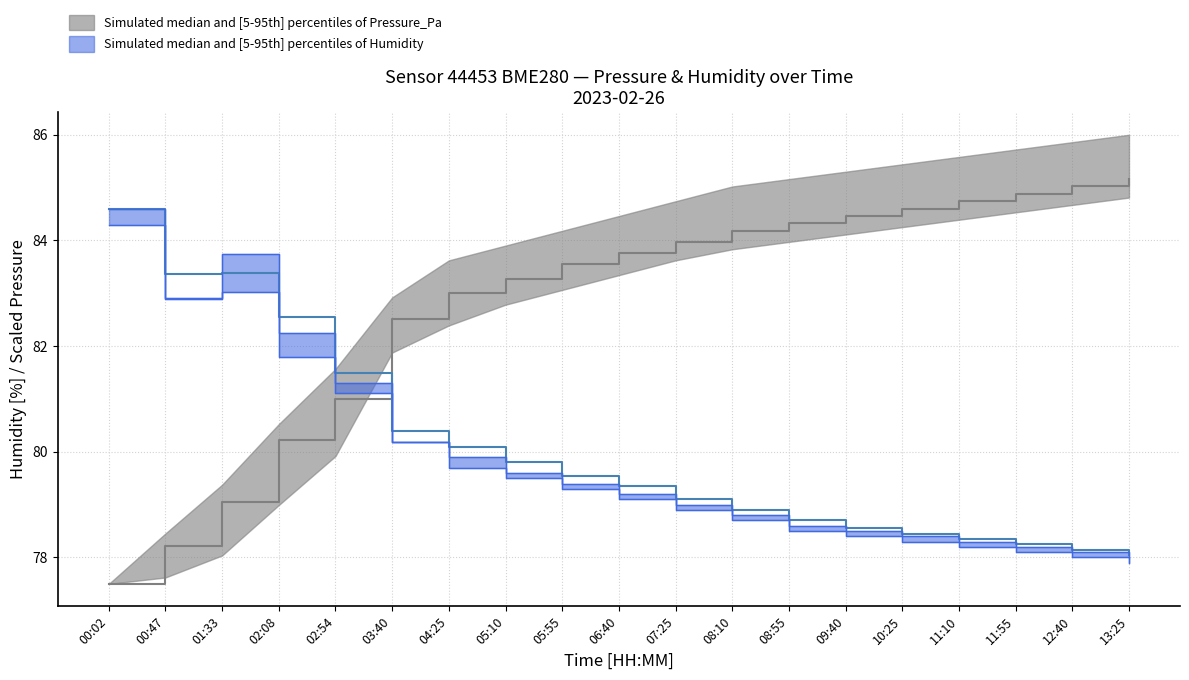

Which series has the largest total across all categories?

pressure_upper